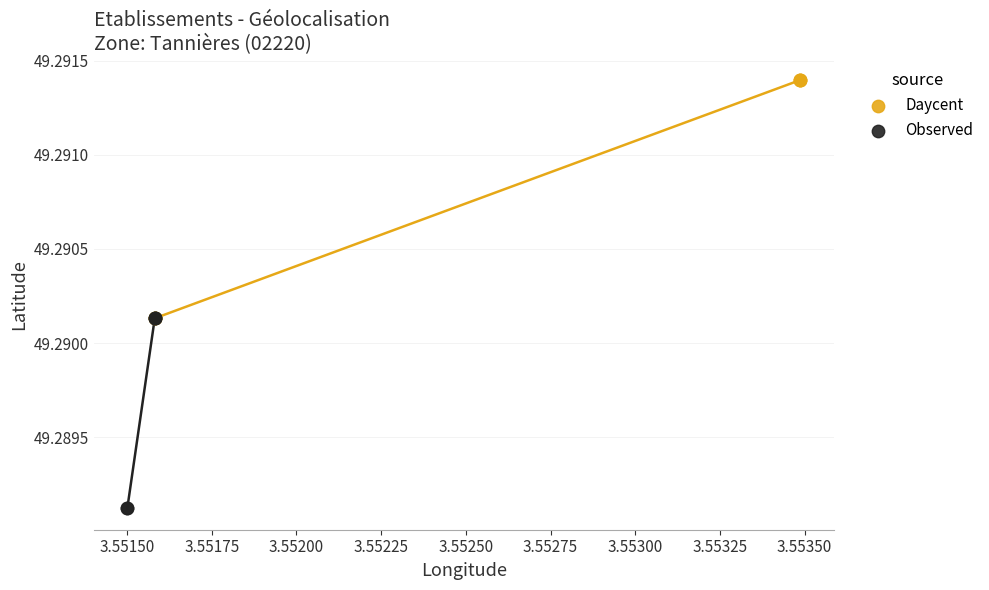

What are all the series names shown in the legend?

Daycent, Observed